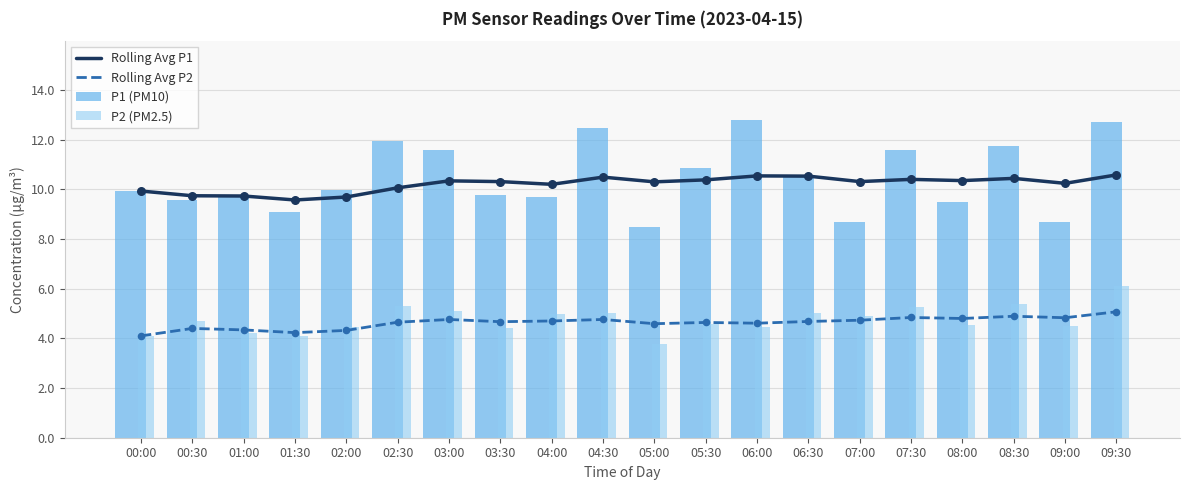

What is the total value across all series at 09:30?

34.5